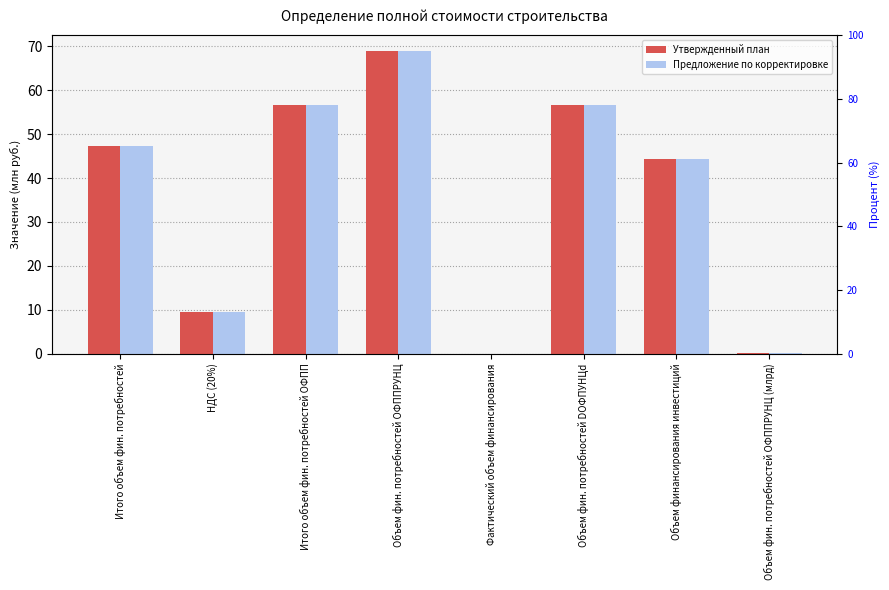

What is the label of the 7th bar from the left?

Объем финансирования инвестиций